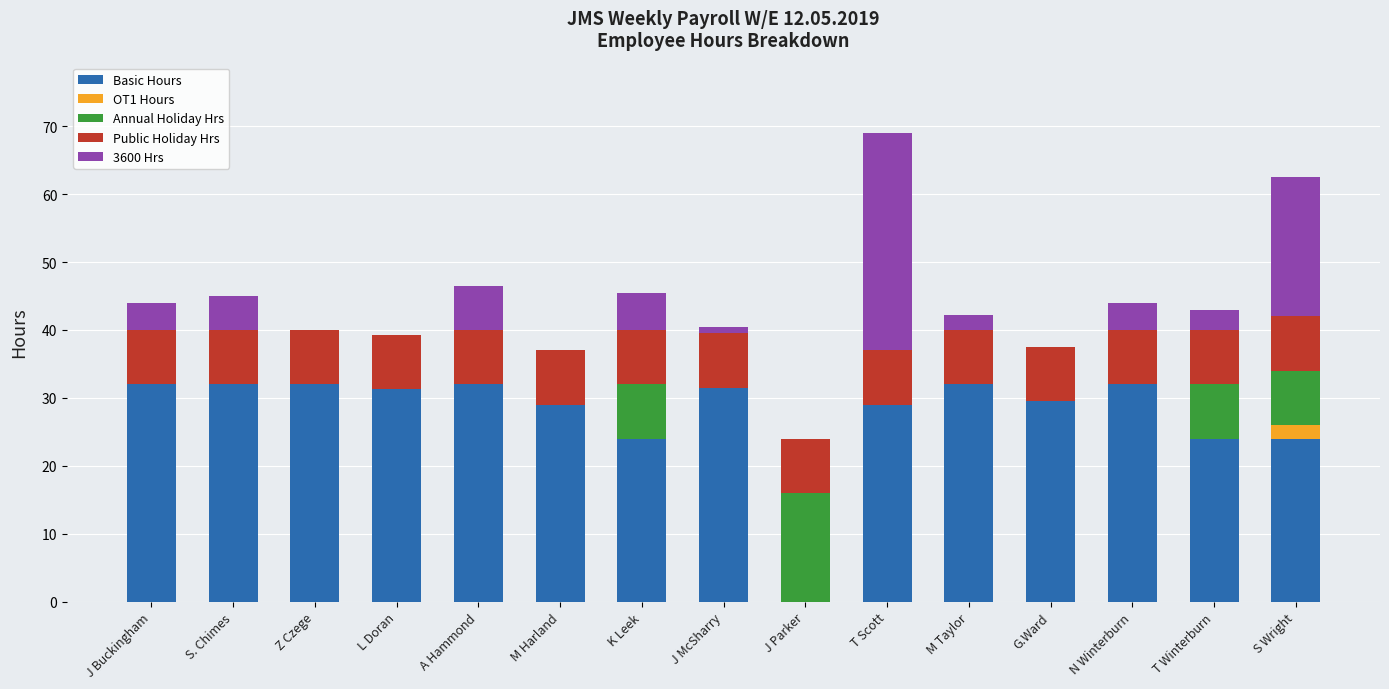

What is the total value across all series at S Wright?

62.5